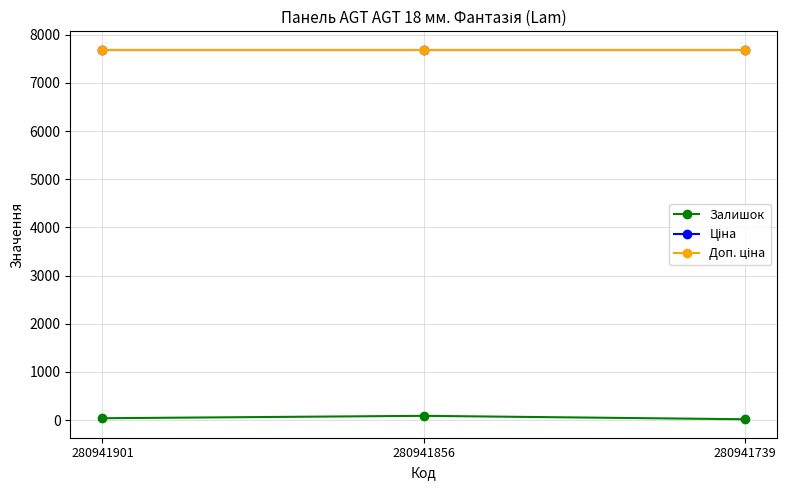

Is this an area chart (filled region under the line)?

No